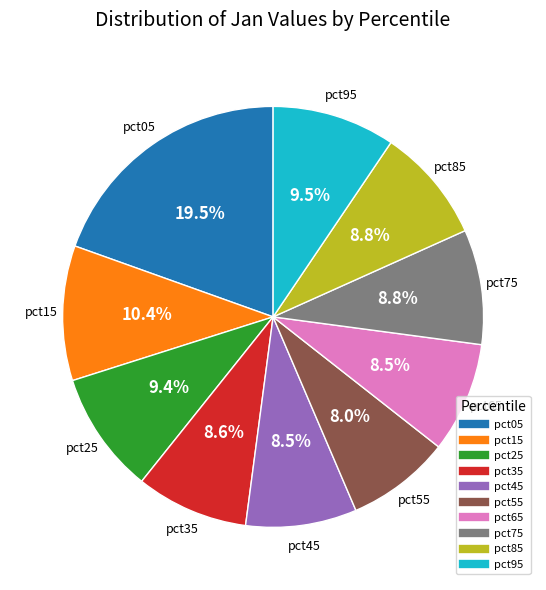

What percentage is NOT represented by pct35?

91.4%